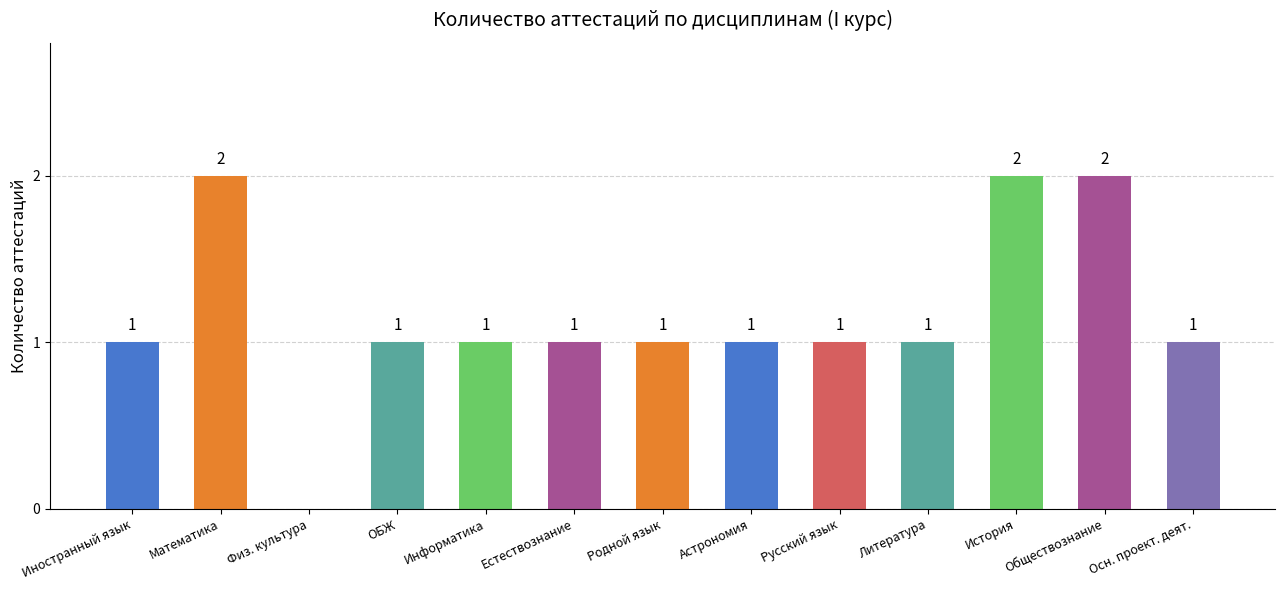

Between История and Осн. проект. деят., which is larger?

История